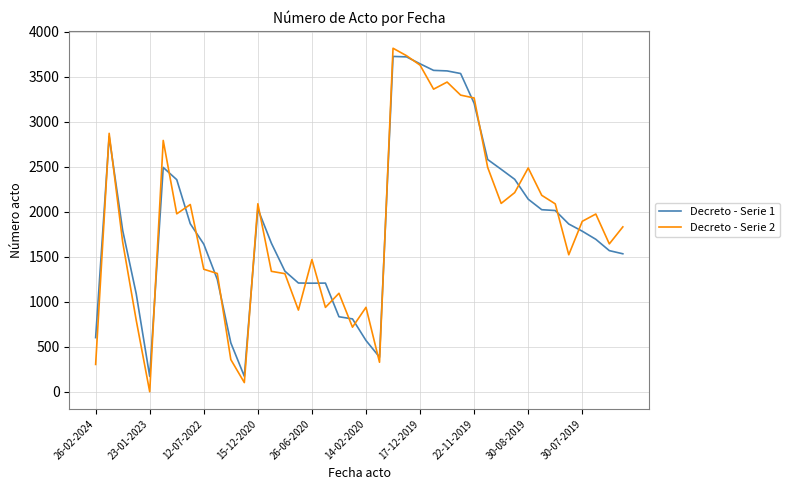

Is this an area chart (filled region under the line)?

No